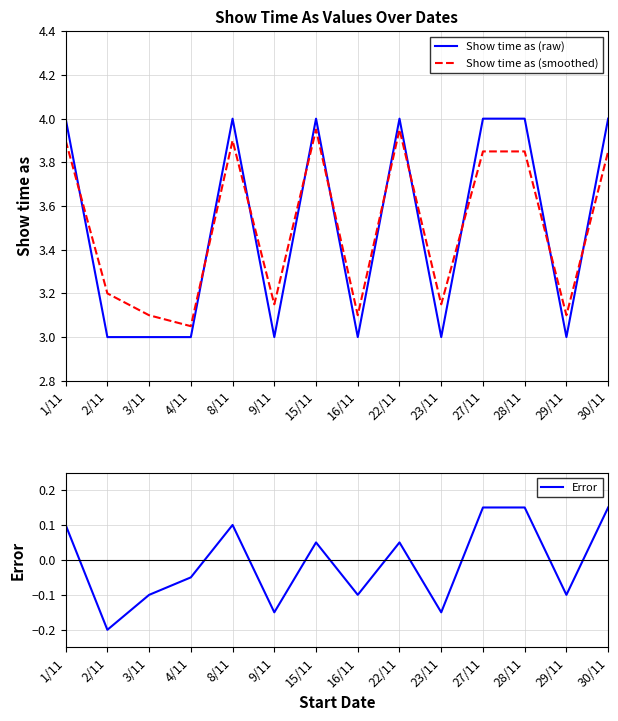

What is the spread (max minus min) of values at 9/11?

3.3